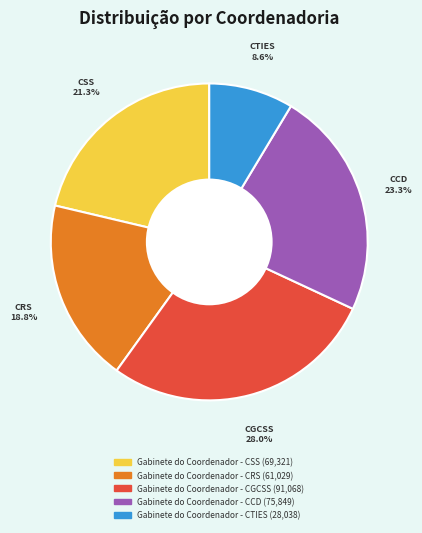

How many slices are in this pie chart?

5